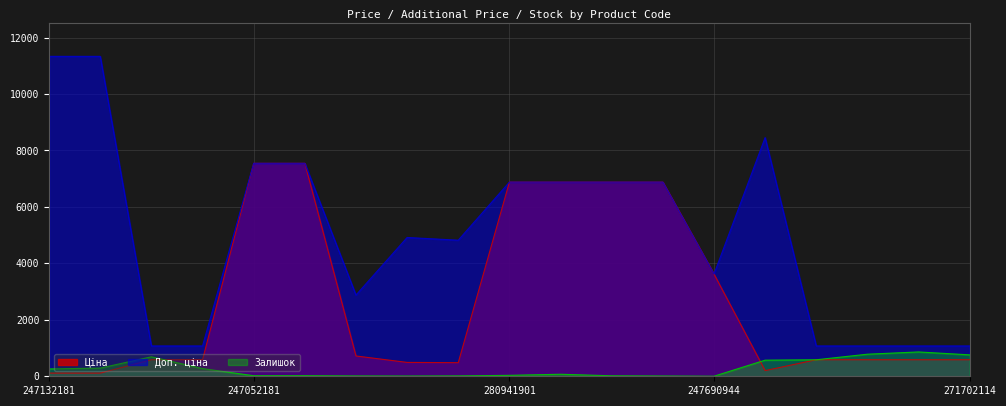

What is the highest value of the Доп. ціна series?

11334.0